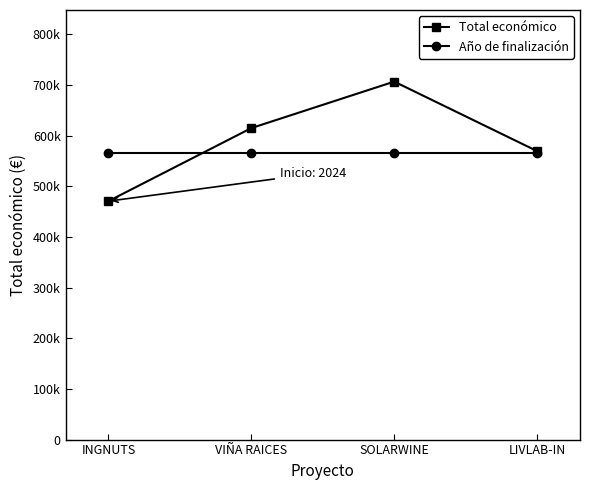

Is this an area chart (filled region under the line)?

No